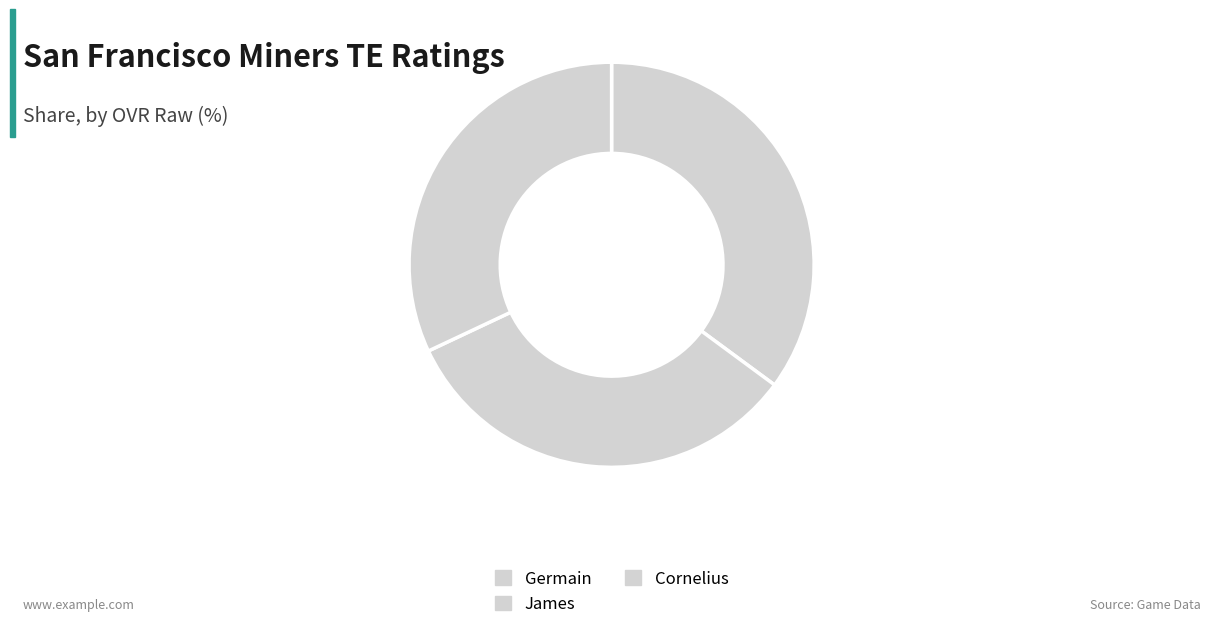

What is the smallest slice in the pie chart?

Cornelius